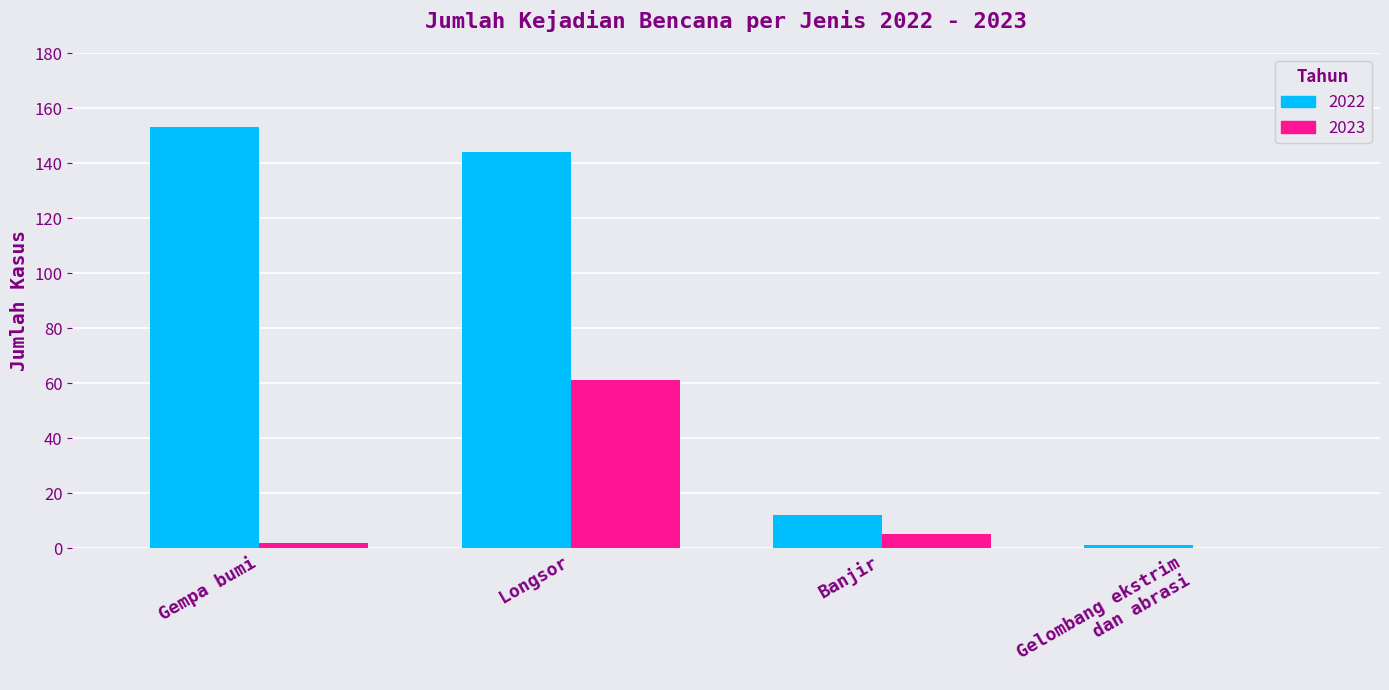

What is the total value across all series at Gempa bumi?

155